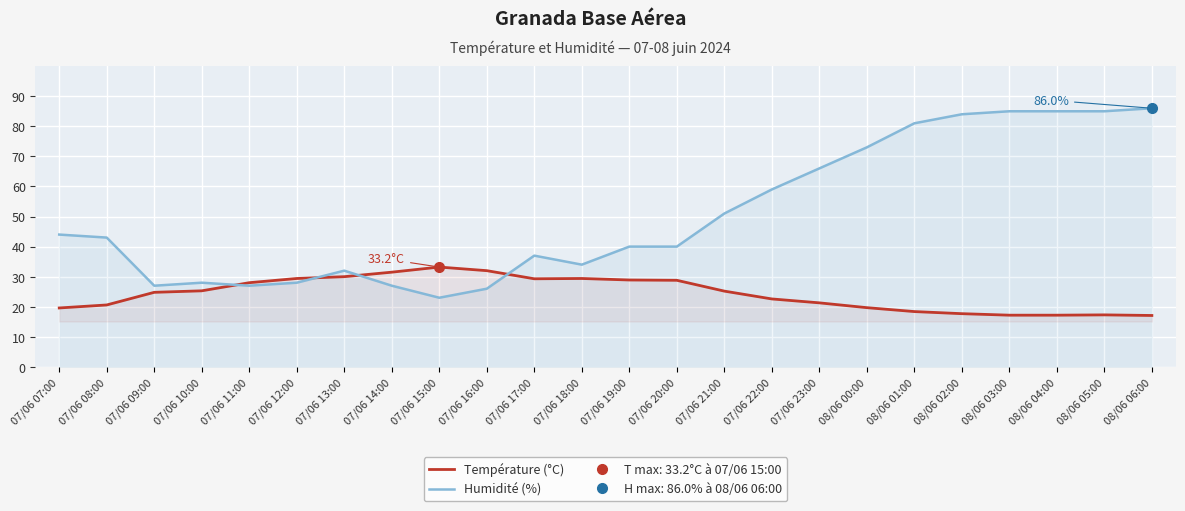

What is the sum of all Température (°C) values?

584.5